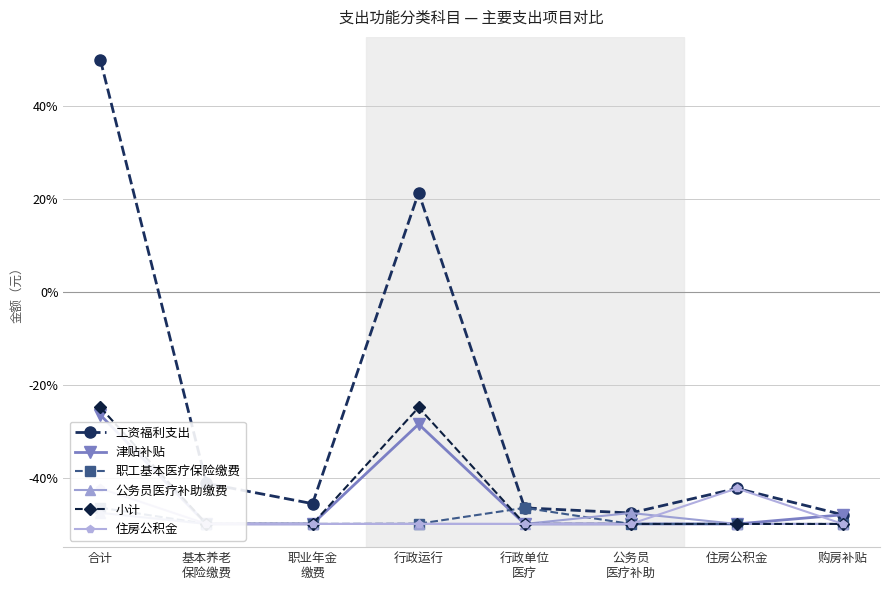

List the labels in order of 职工基本医疗保险缴费 value, smallest first.

基本养老
保险缴费, 职业年金
缴费, 公务员
医疗补助, 住房公积金, 购房补贴, 行政运行, 行政单位
医疗, 合计